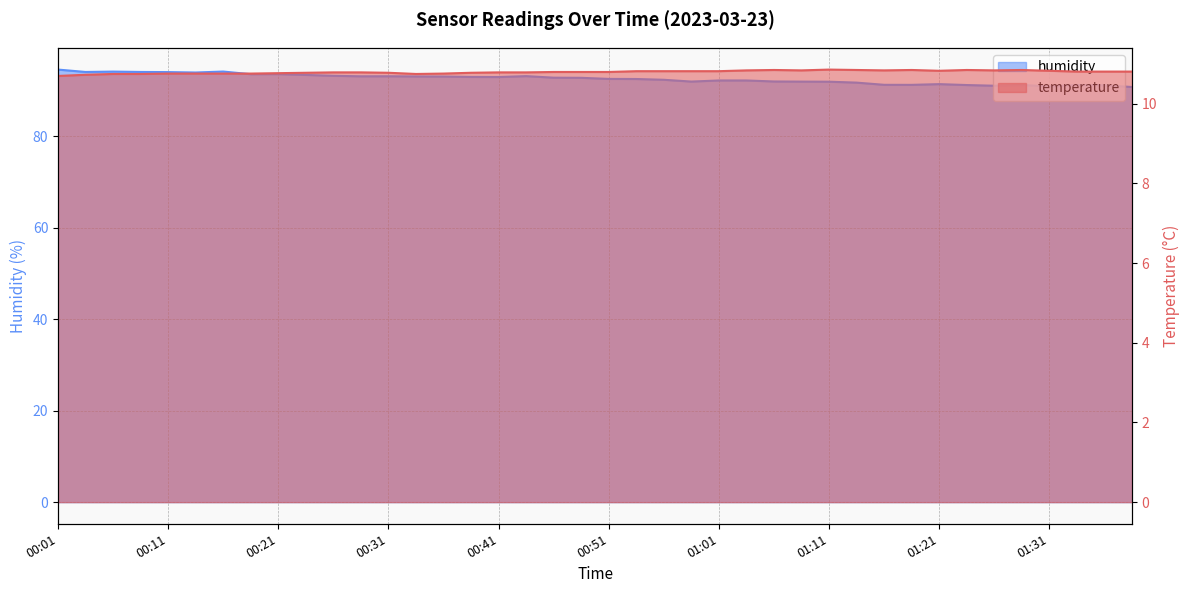

Which series has the largest range (max minus min)?

humidity